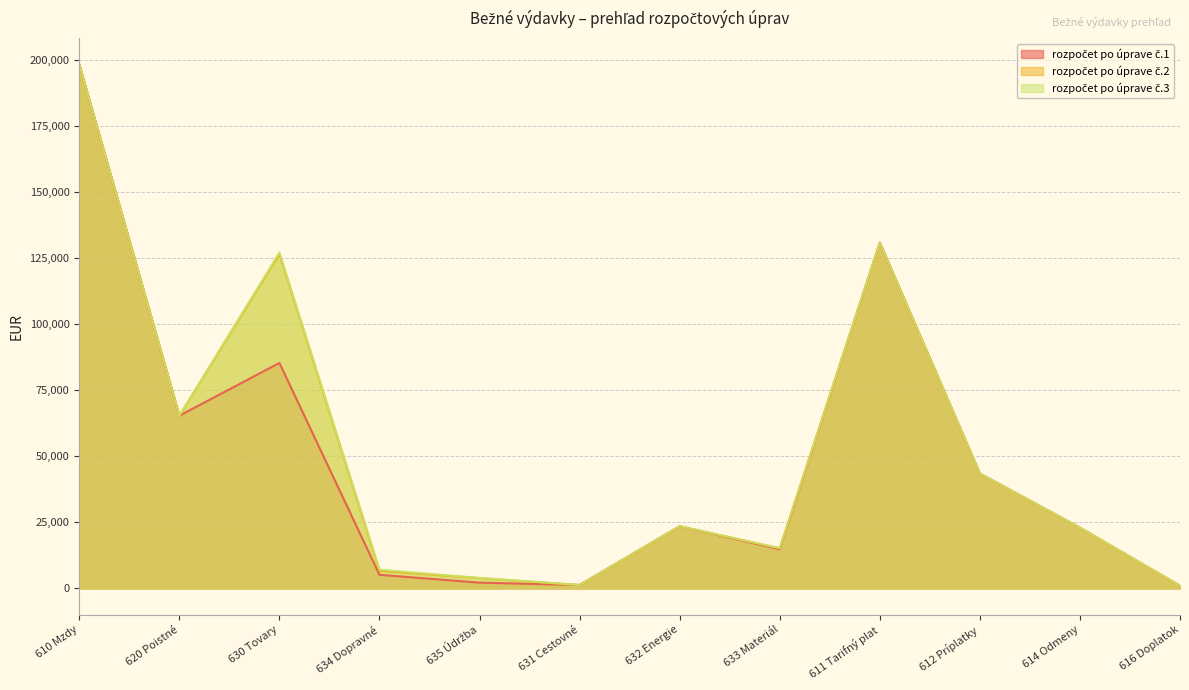

Rank the categories by rozpočet po úprave č.1 value from lowest to highest.

616 Doplatok, 631 Cestovné, 635 Údržba, 634 Dopravné, 633 Materiál, 614 Odmeny, 632 Energie, 612 Príplatky, 620 Poistné, 630 Tovary, 611 Tarifný plat, 610 Mzdy